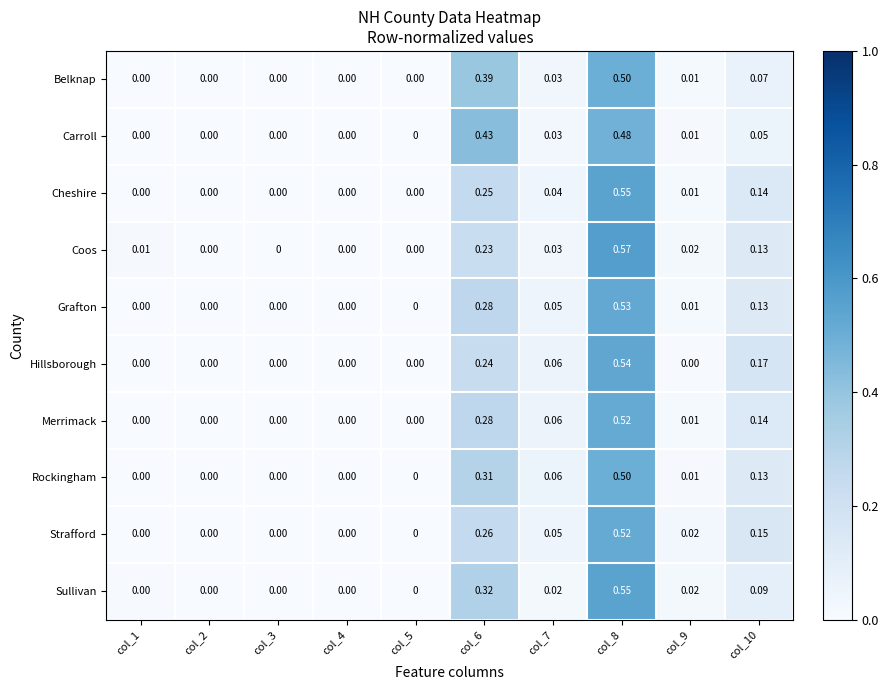

Count the number of data series in this chart.

10